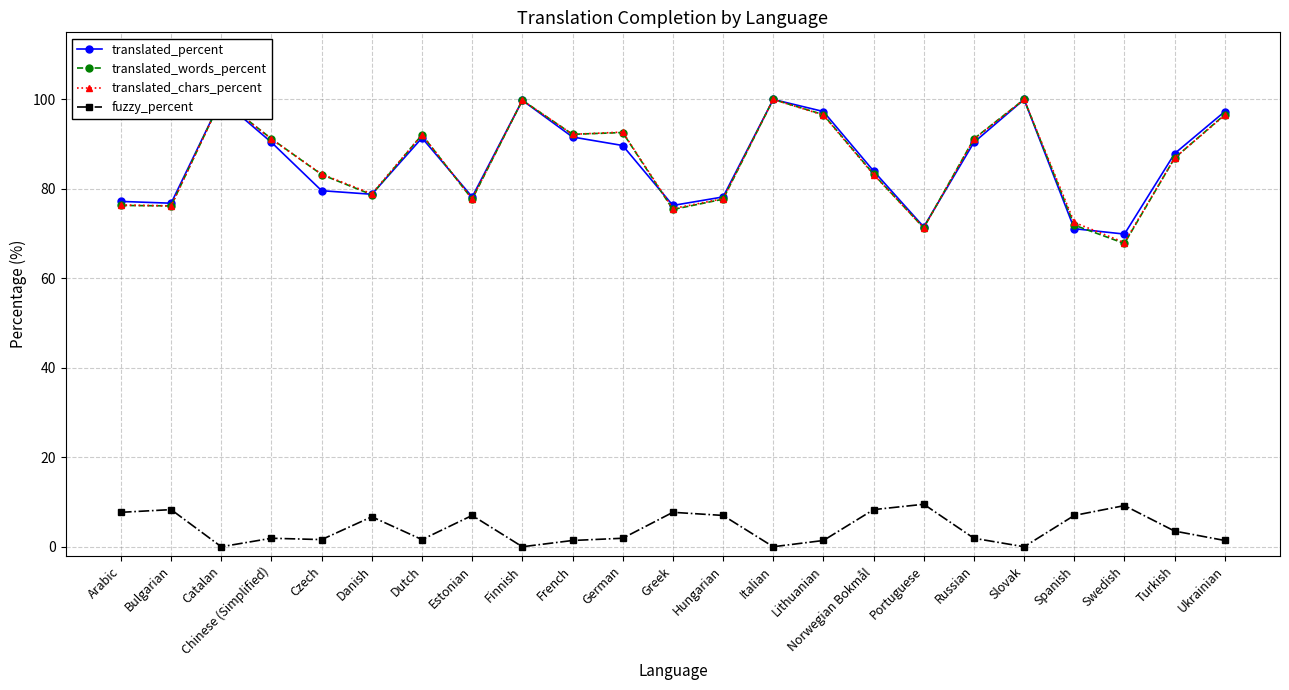

Is the value of translated_percent at Catalan greater than the value of fuzzy_percent at Norwegian Bokmål?

Yes